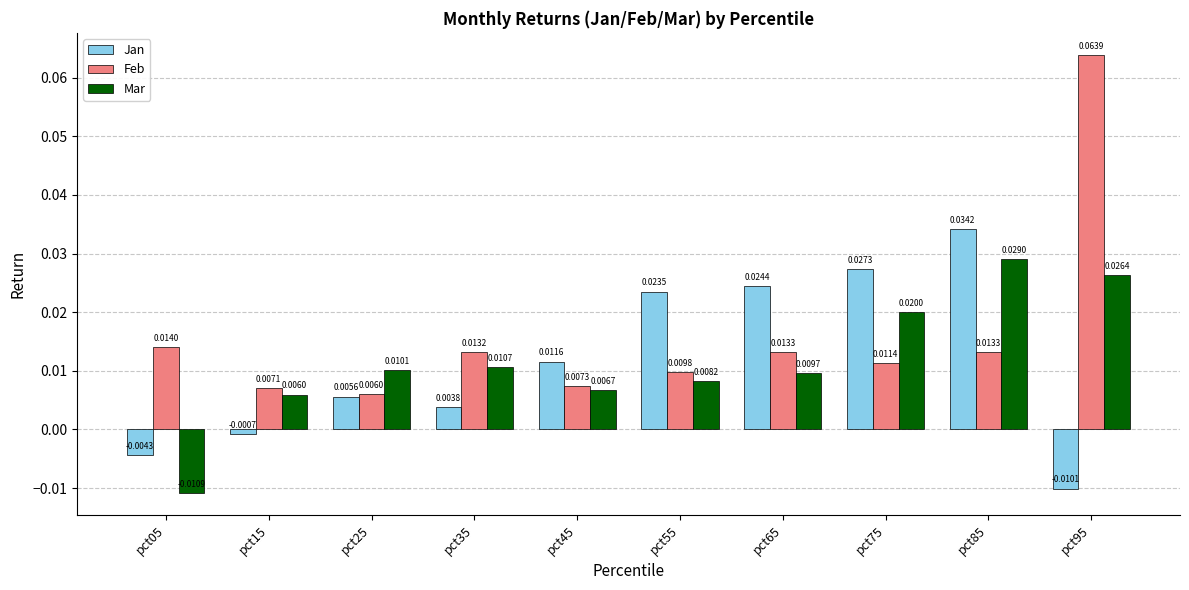

How many data points in Jan are less than 0?

3